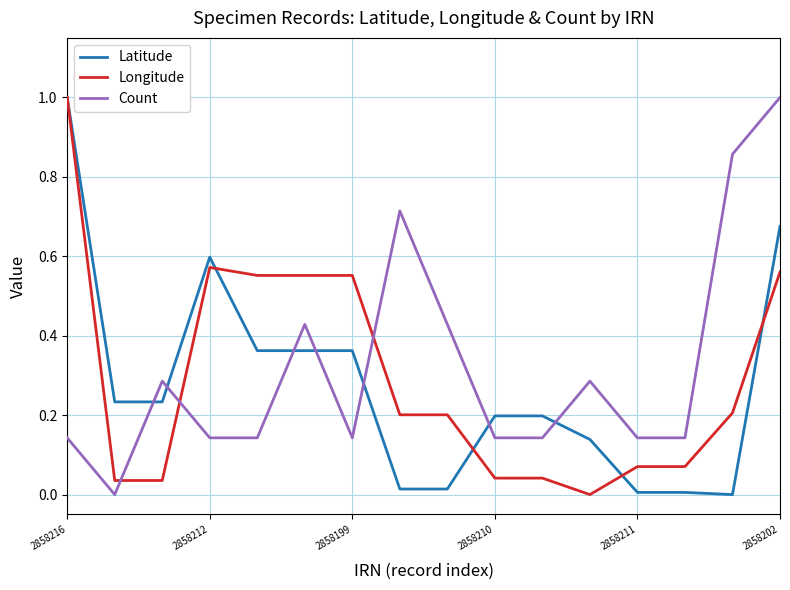

True or false: Count and Latitude cross at least once.

True